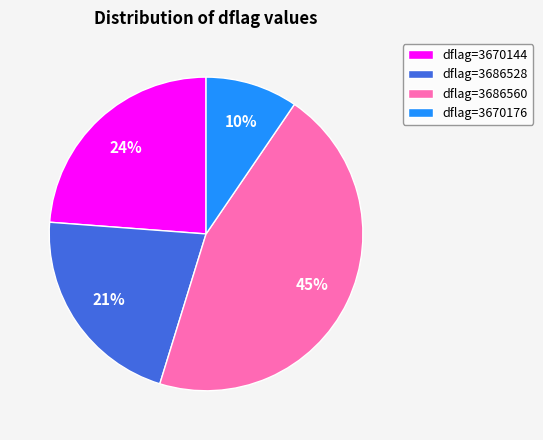

How many segments does this pie chart have?

4